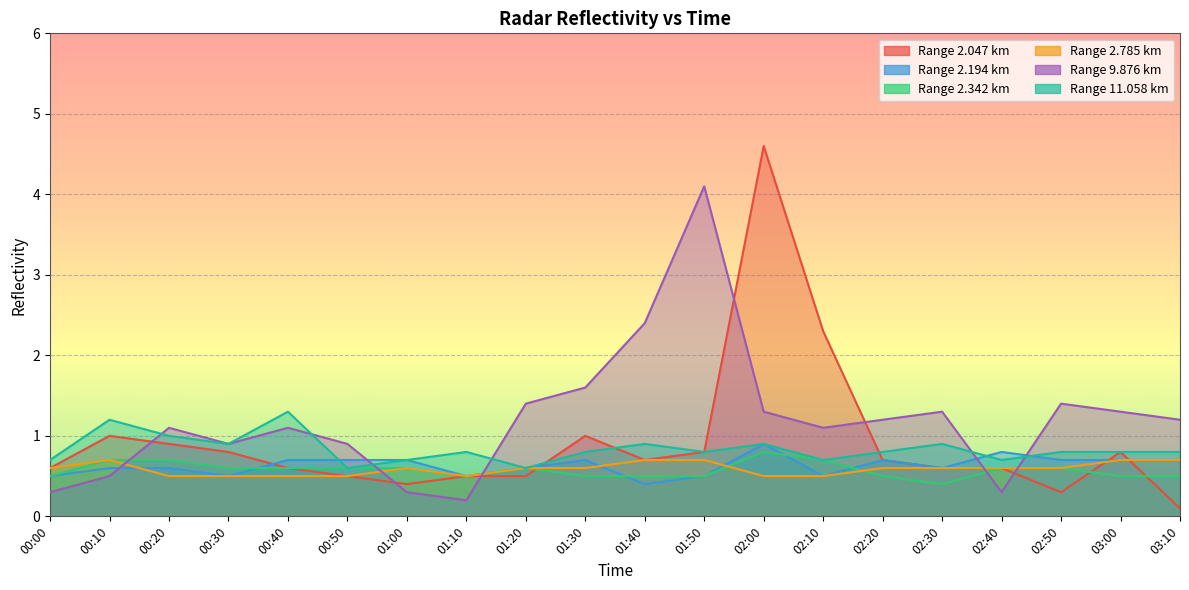

True or false: 9.876 has a value of 0.4 at 01:10.

False